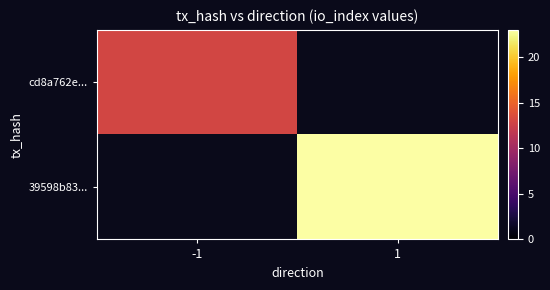

At 1, list the series in order from smallest to largest.

cd8a762e..., 39598b83...